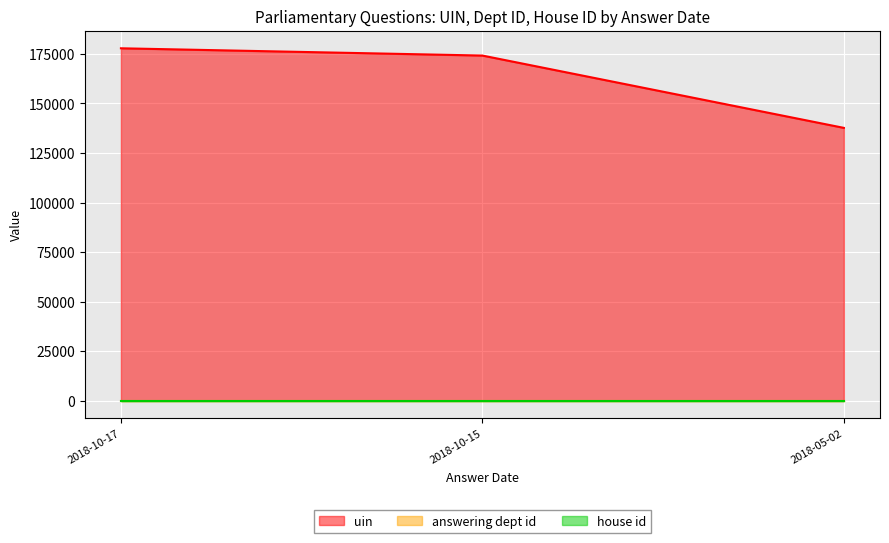

What is the maximum value shown in the chart?

177824